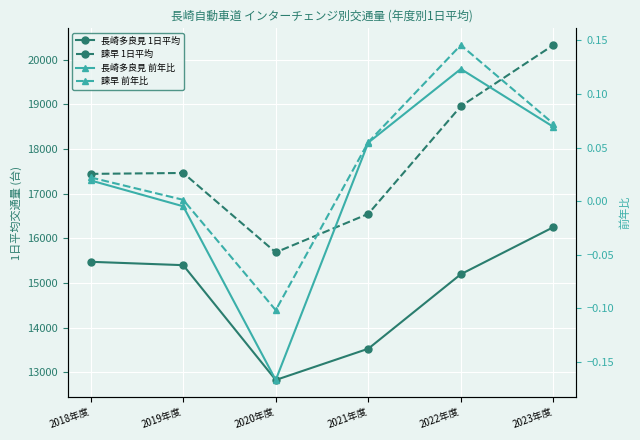

Does the chart display data point markers on the line(s)?

Yes